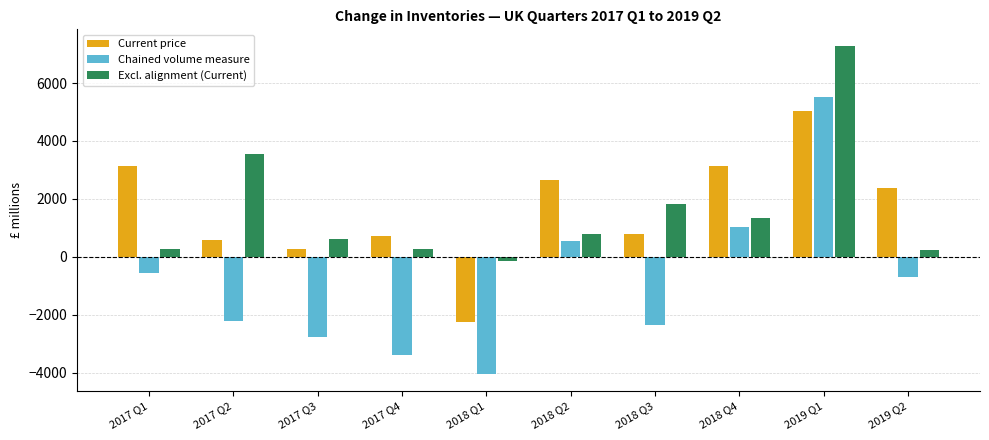

What is the difference between the second highest and minimum values in the Chained volume measure series?

5092